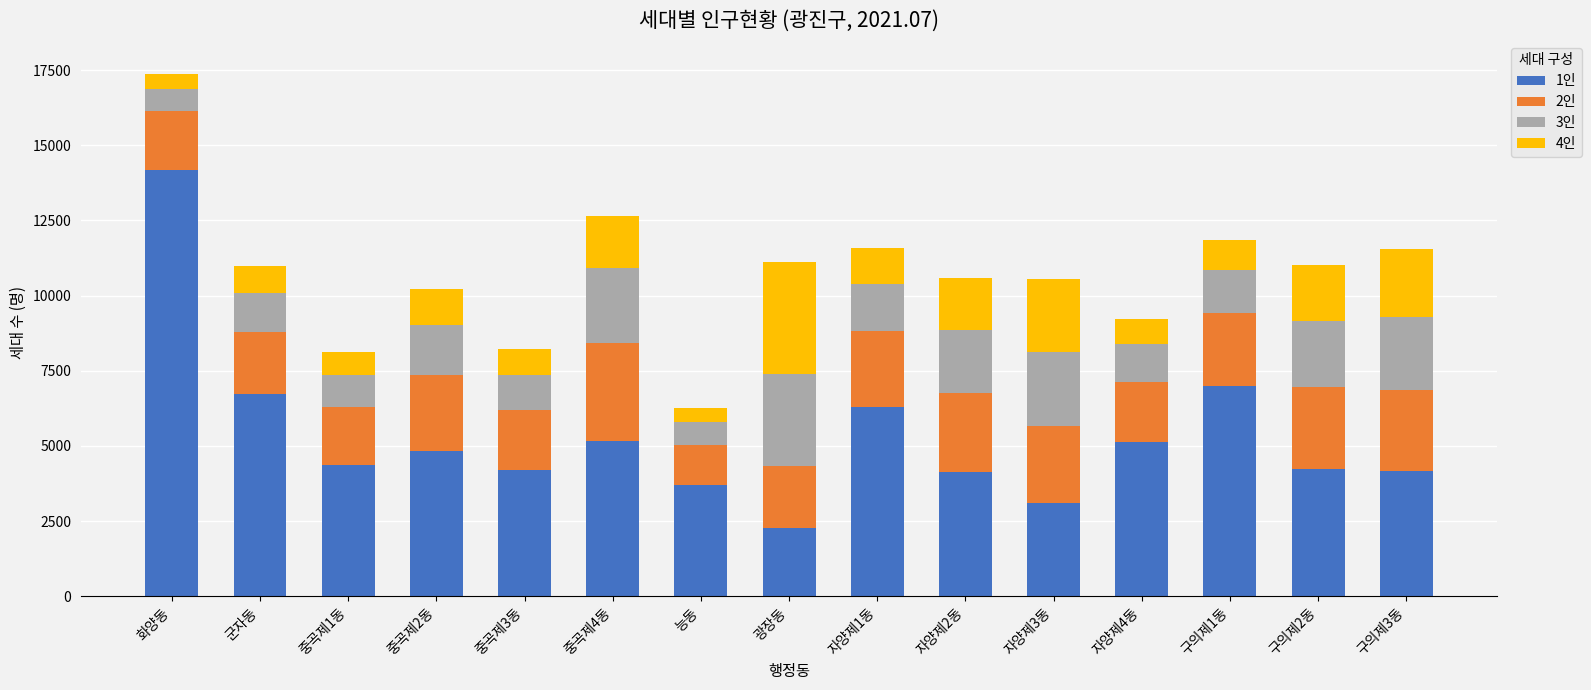

At which category is the sum across all series the highest?

화양동